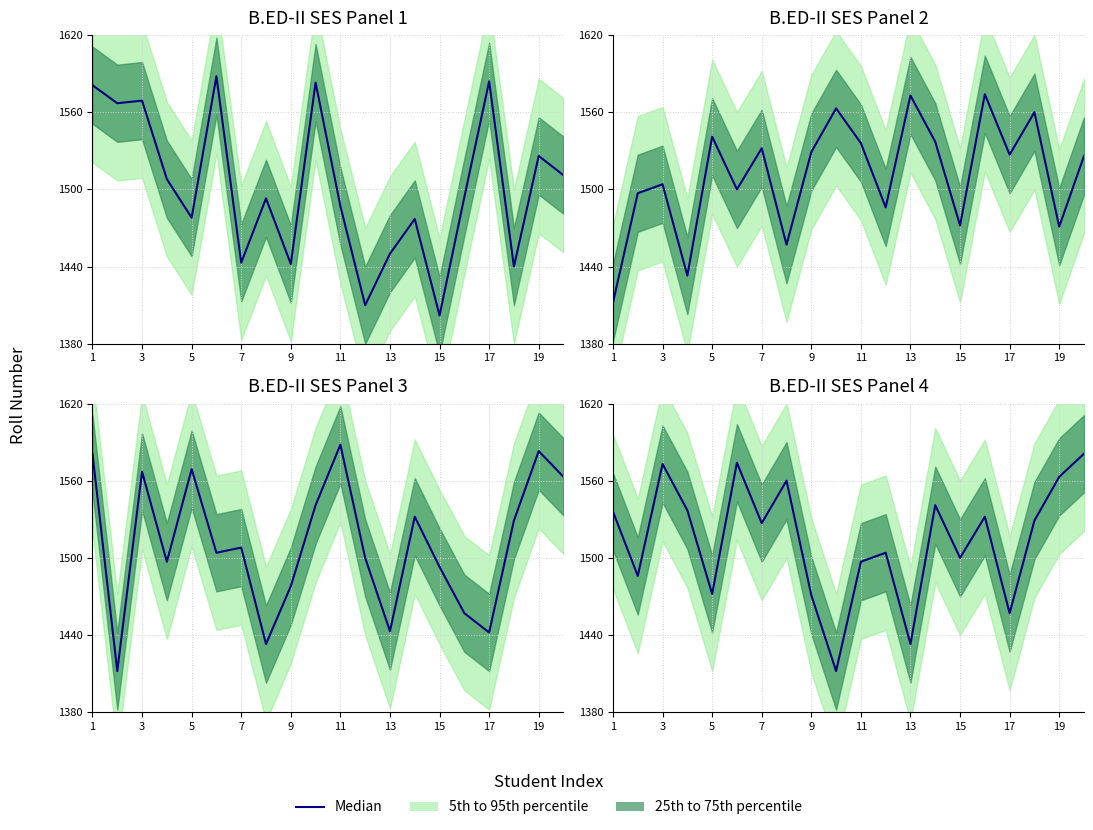

The value at 15 is 354. True or false?

False